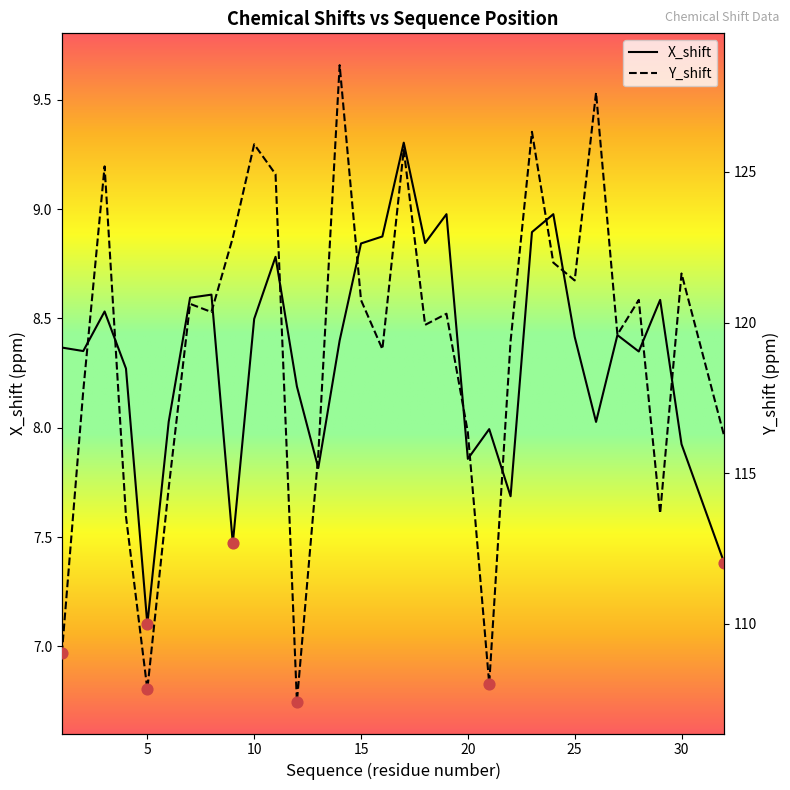

Which series reaches the maximum Y coordinate?

Y_shift